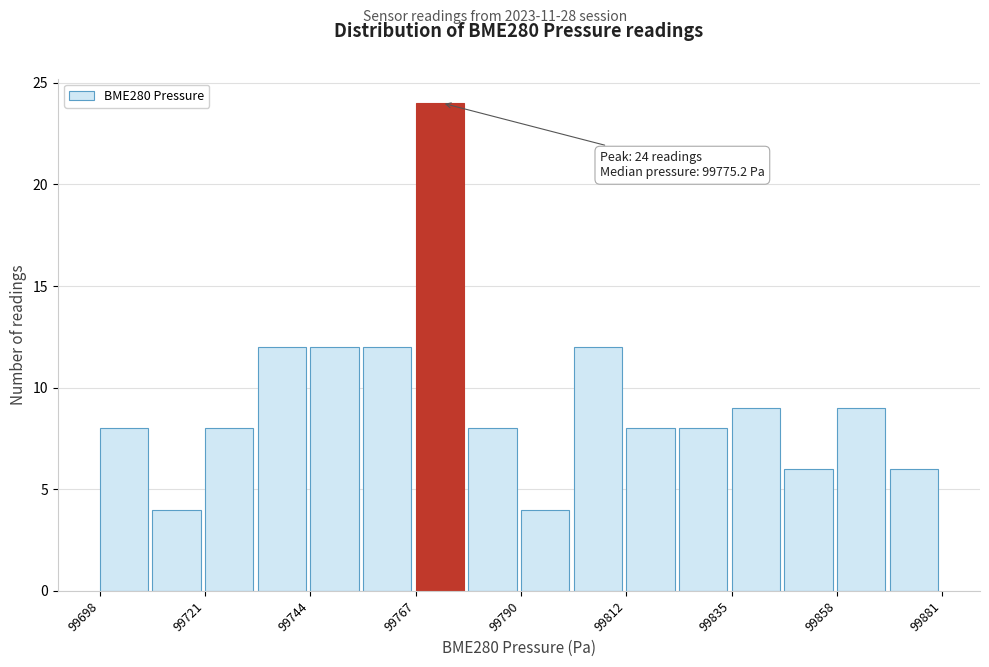

Around what value on the x-axis is the tallest bar? Give the approximate position of its centre, as read against the axis.

99770